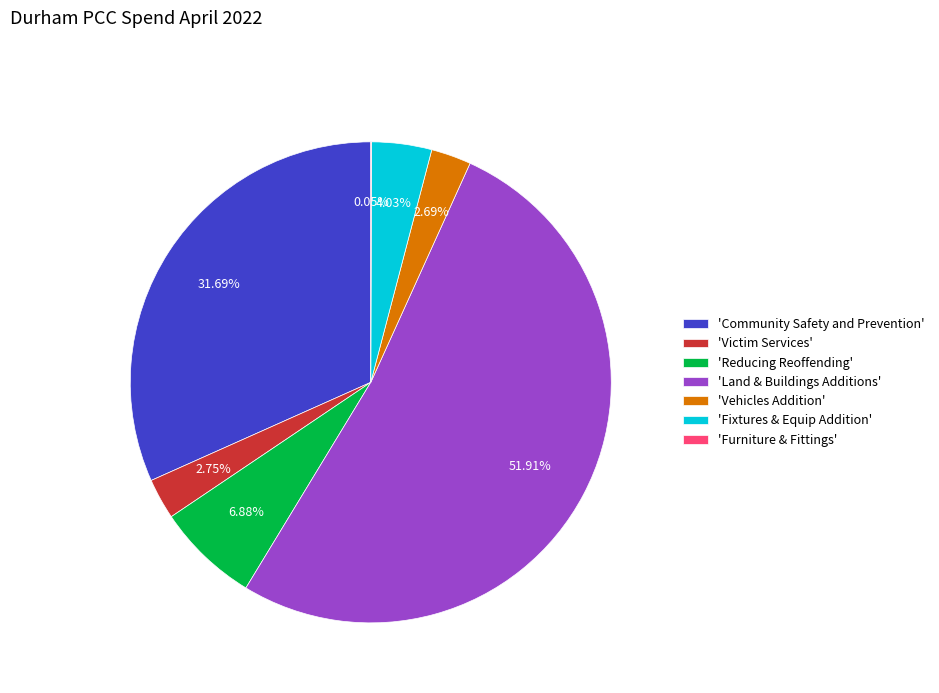

Is the sum of 'Fixtures & Equip Addition' and 'Victim Services' greater than half?

No